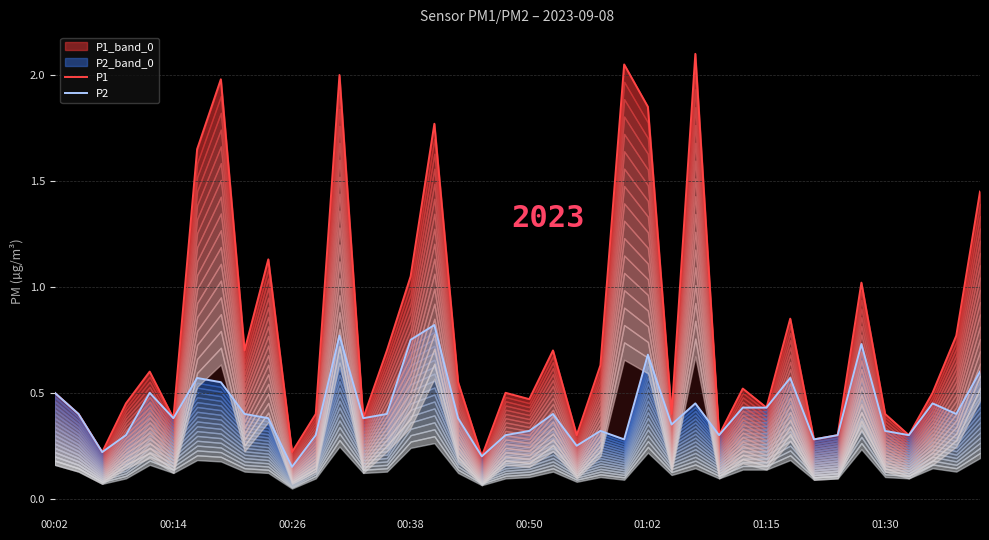

In P2, how many points are higher than both neighbors (excluding endpoints)?

11